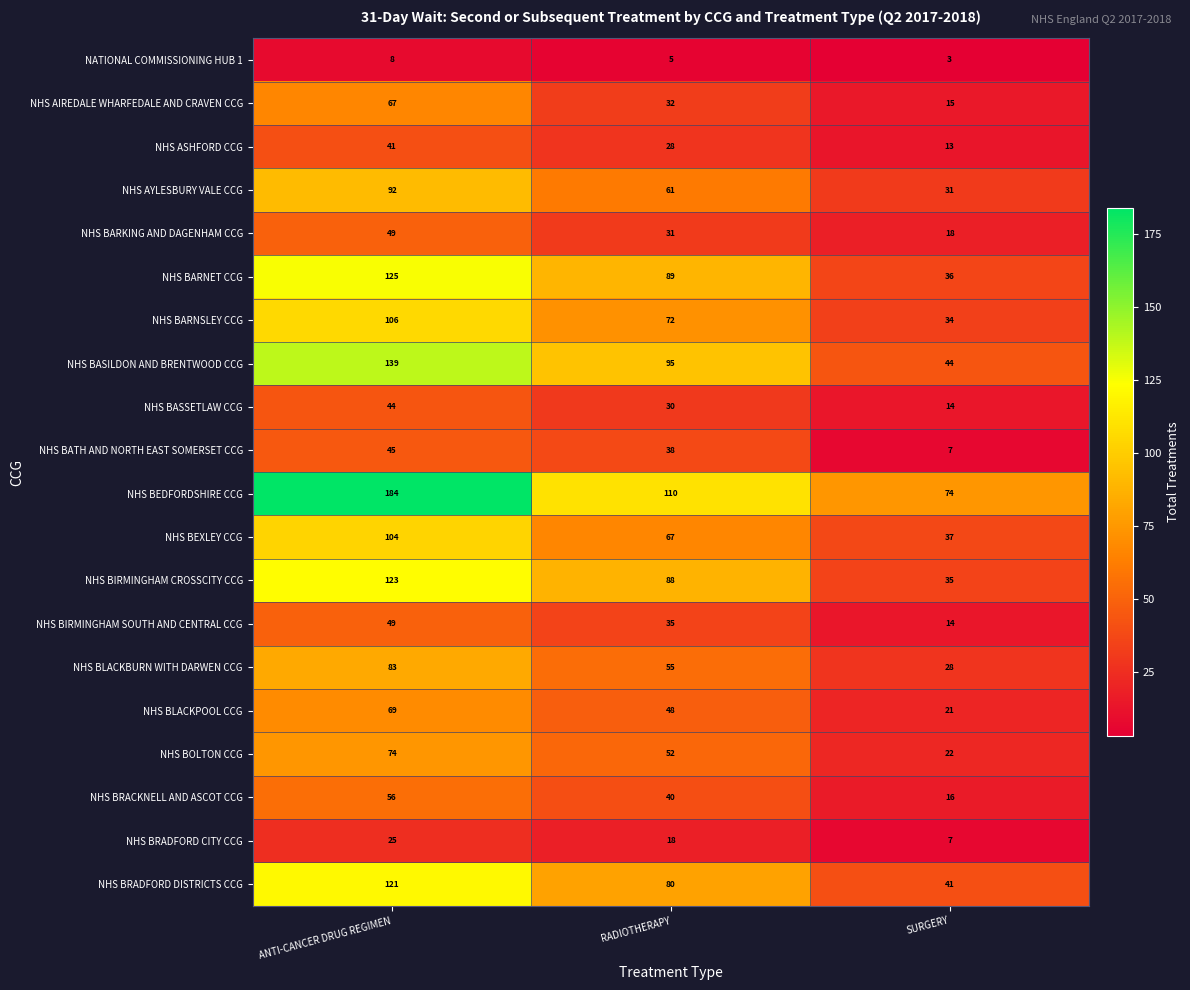

True or false: NHS BIRMINGHAM CROSSCITY CCG has a value of 123 at ANTI-CANCER DRUG REGIMEN.

True